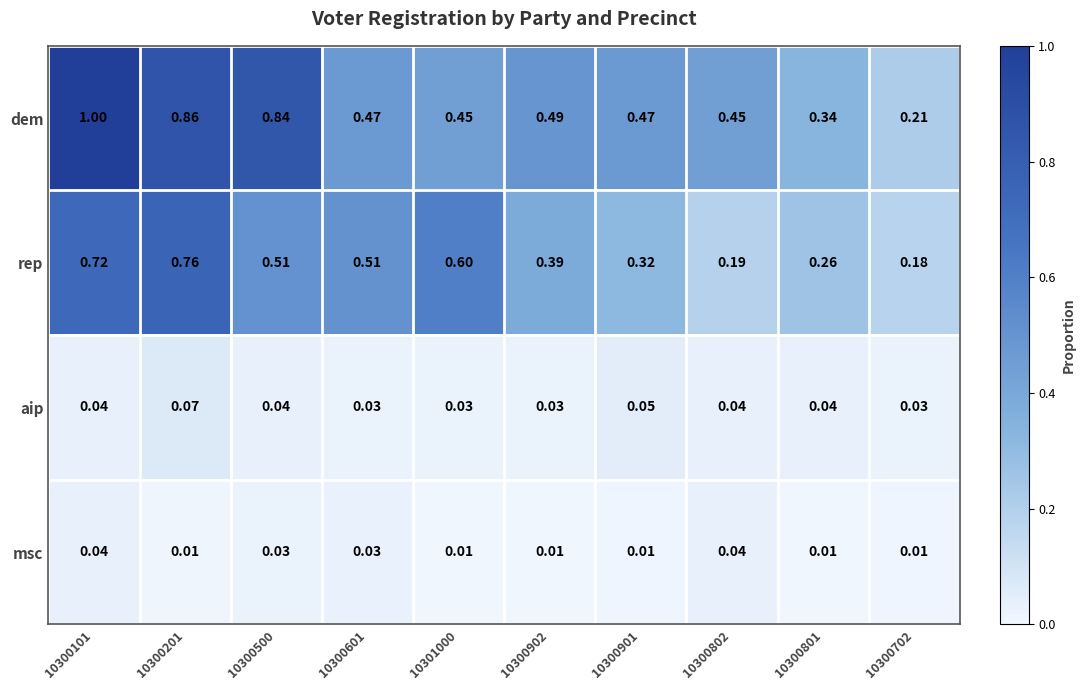

Which series has the widest spread of values?

dem